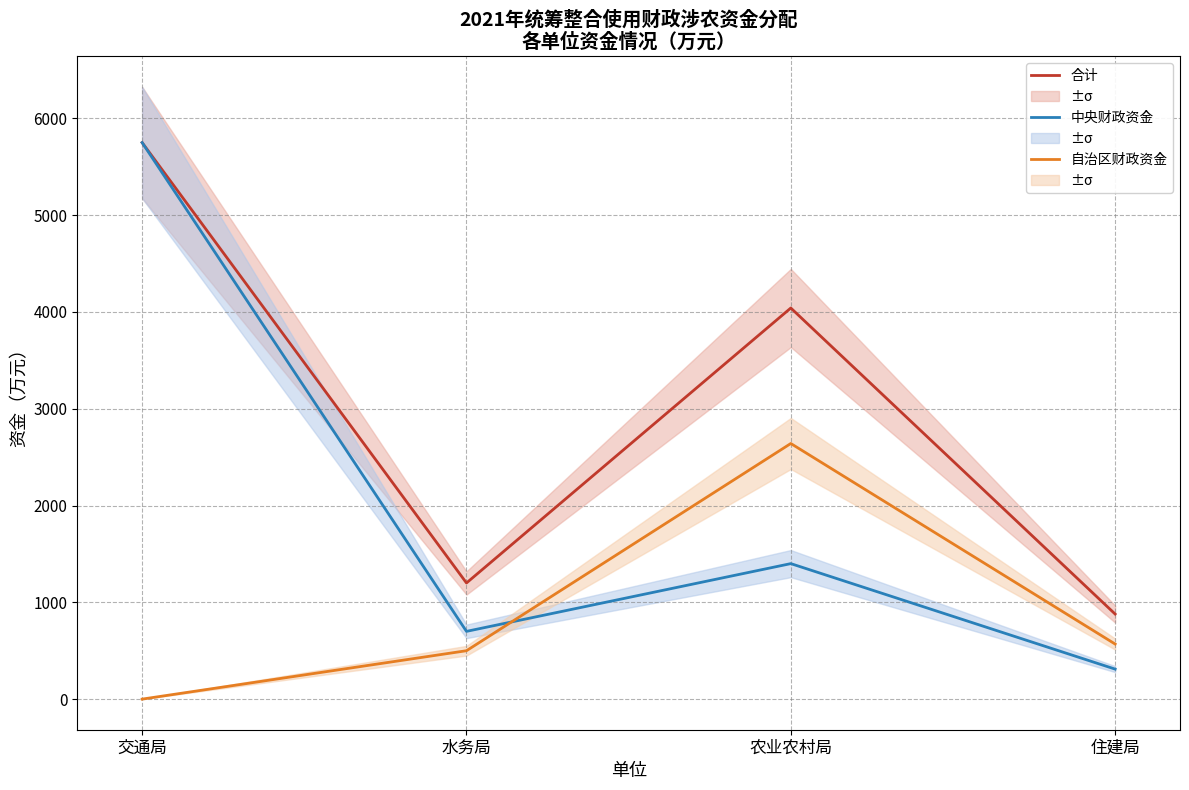

Reading left to right, what are all the values shown in this chart?

合计: 5750	1200	4041	879
中央财政资金: 5750	700	1400	310
自治区财政资金: 0	500	2641	569